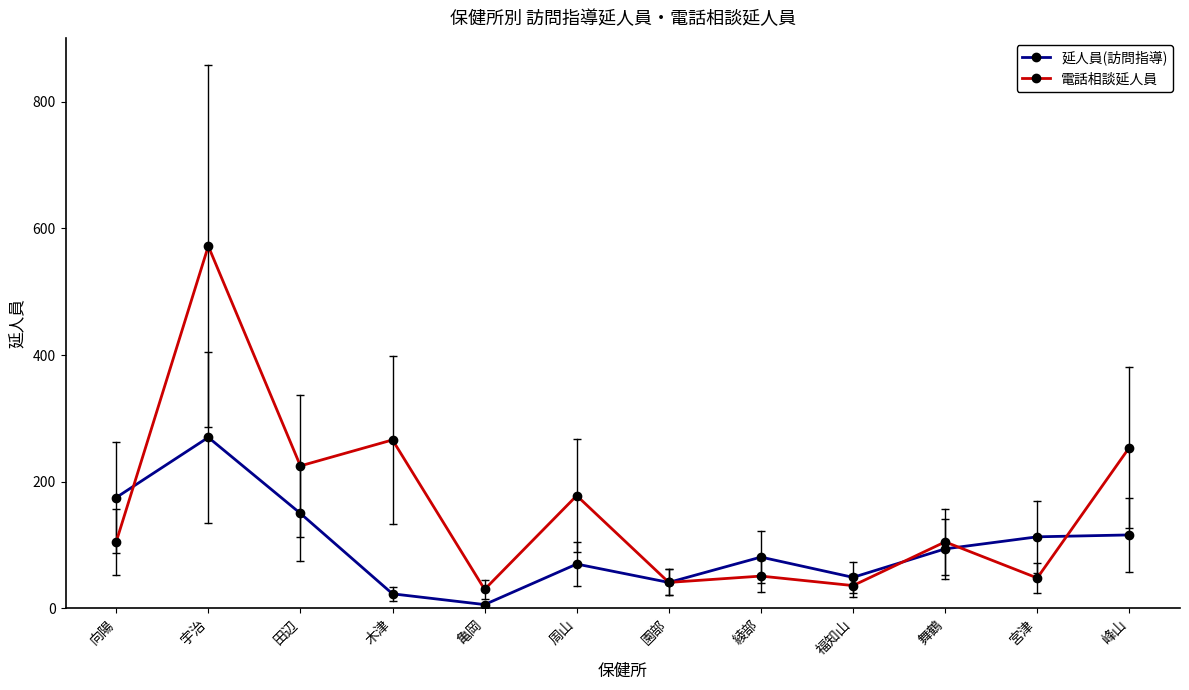

True or false: 延人員(訪問指導) has more than 1 interior local peaks.

True